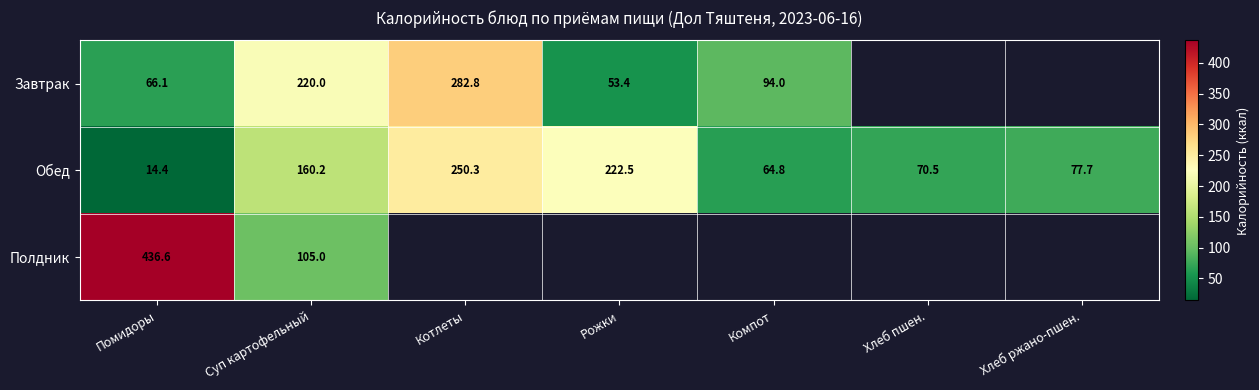

How many data points does each series have?

7